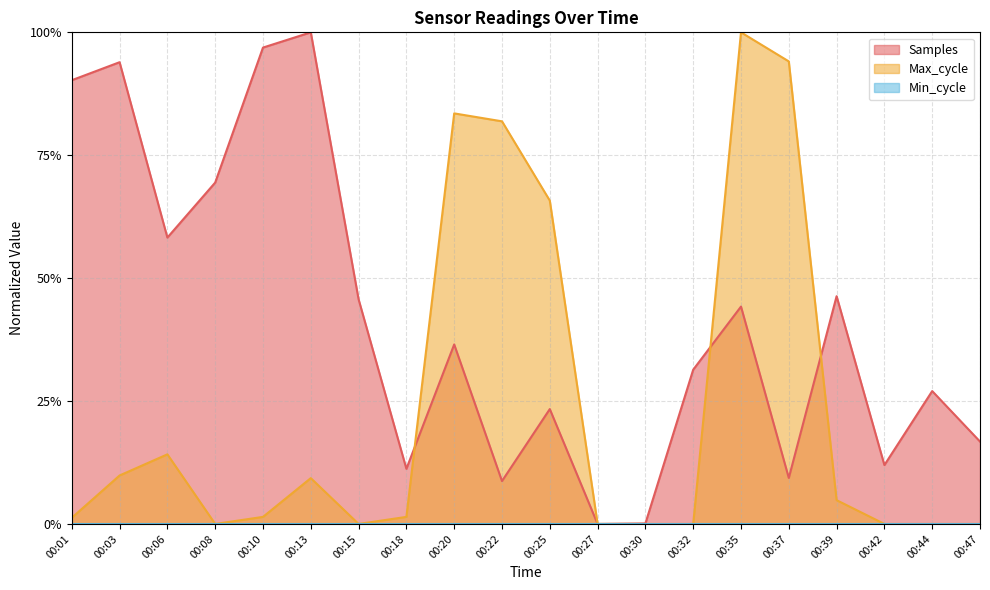

Where do Max_cycle and Samples first cross each other?

00:18 and 00:20